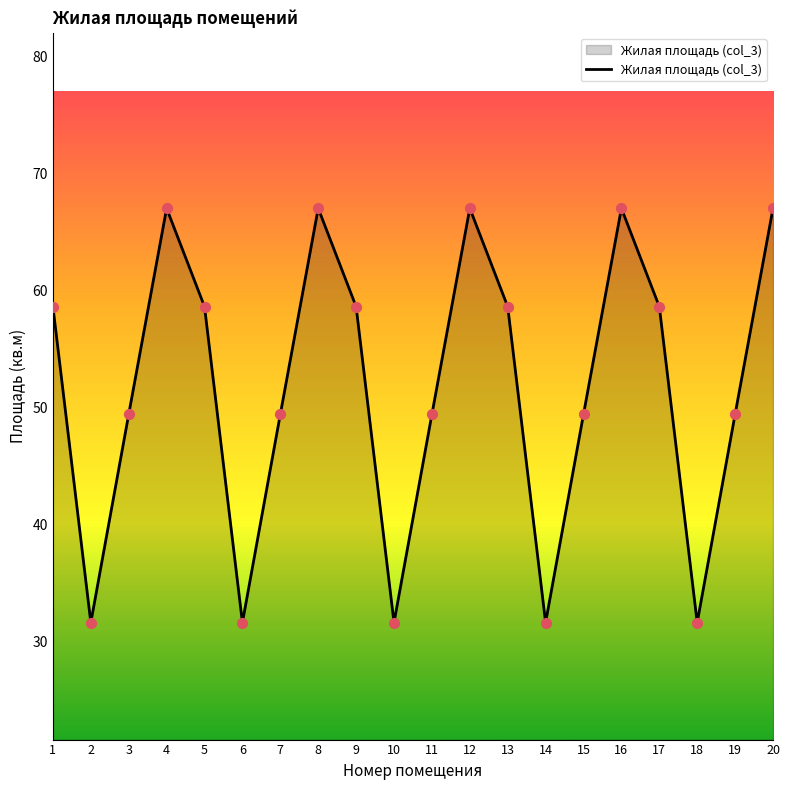

Between 14 and 4, which is larger?

4